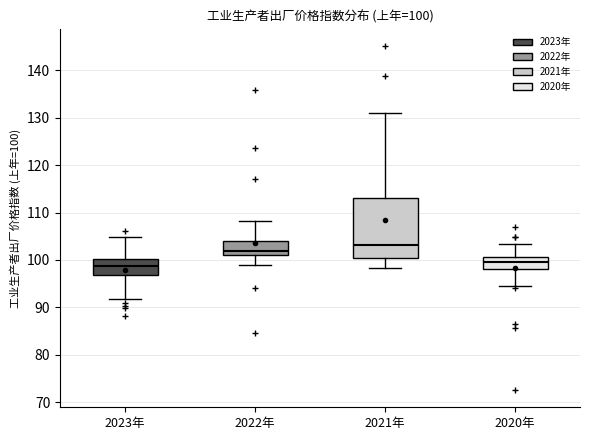

Comparing the boxes themselves (not the whiskers), which one is the tallest?

2021年